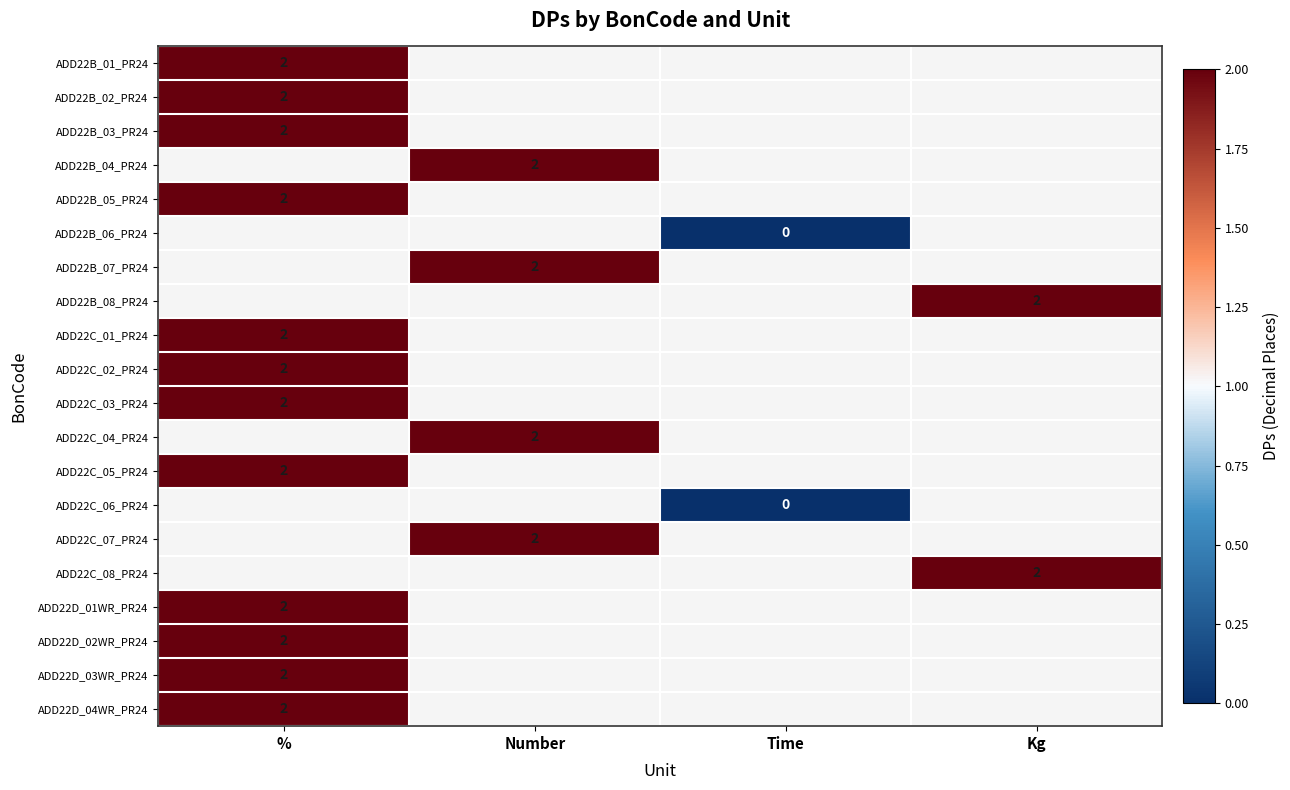

The value of ADD22C_02_PR24 at % is 3. True or false?

False